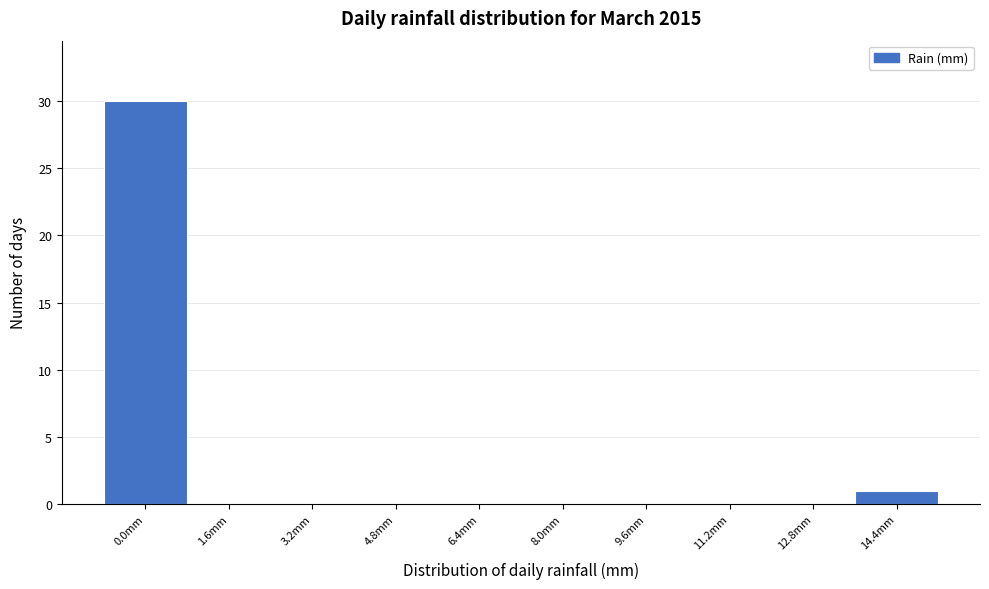

Reading left to right, list all the values displayed in this chart.

0.0mm=30	1.6mm=0	3.2mm=0	4.8mm=0	6.4mm=0	8.0mm=0	9.6mm=0	11.2mm=0	12.8mm=0	14.4mm=1